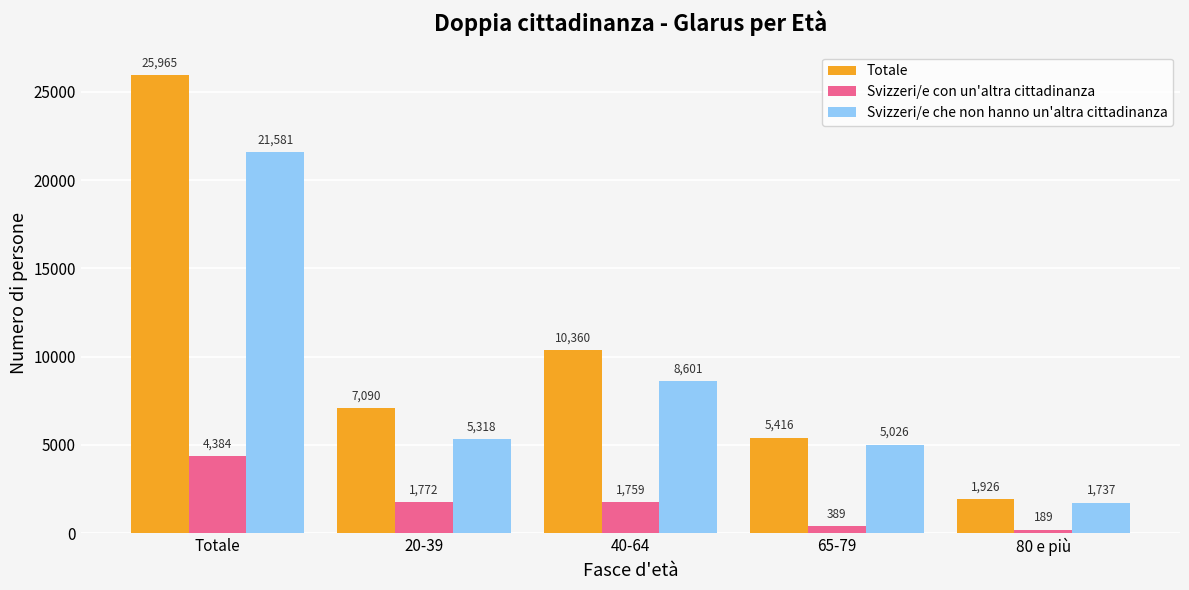

What is the label of the 4th bar from the right?

20-39